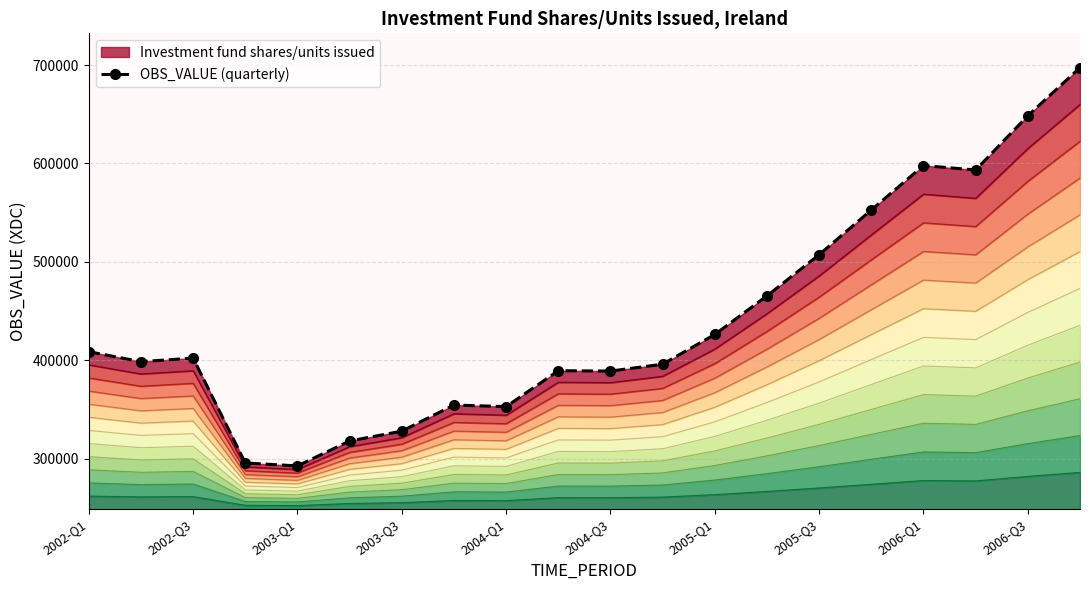

How many data points are above 402372?

9